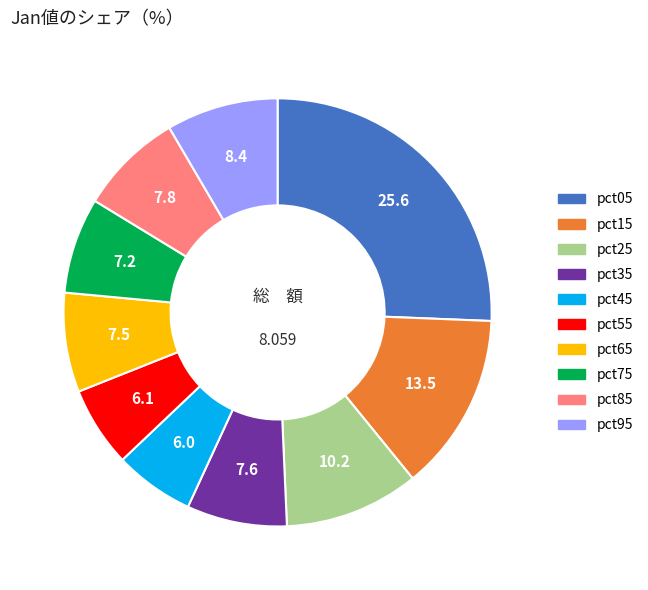

Does pct05 represent more than half of the total?

No